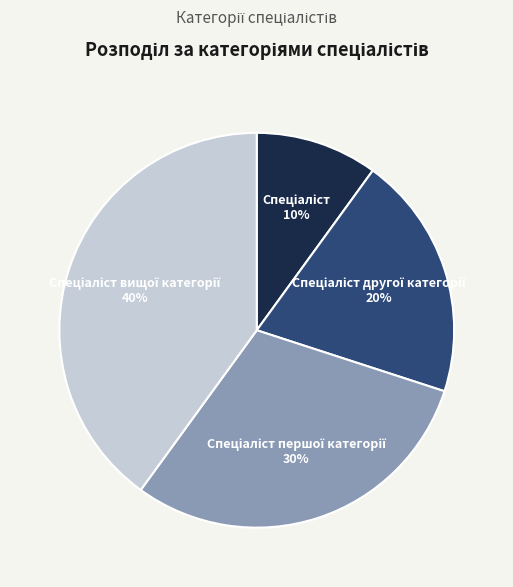

Count the number of slices in the pie.

4